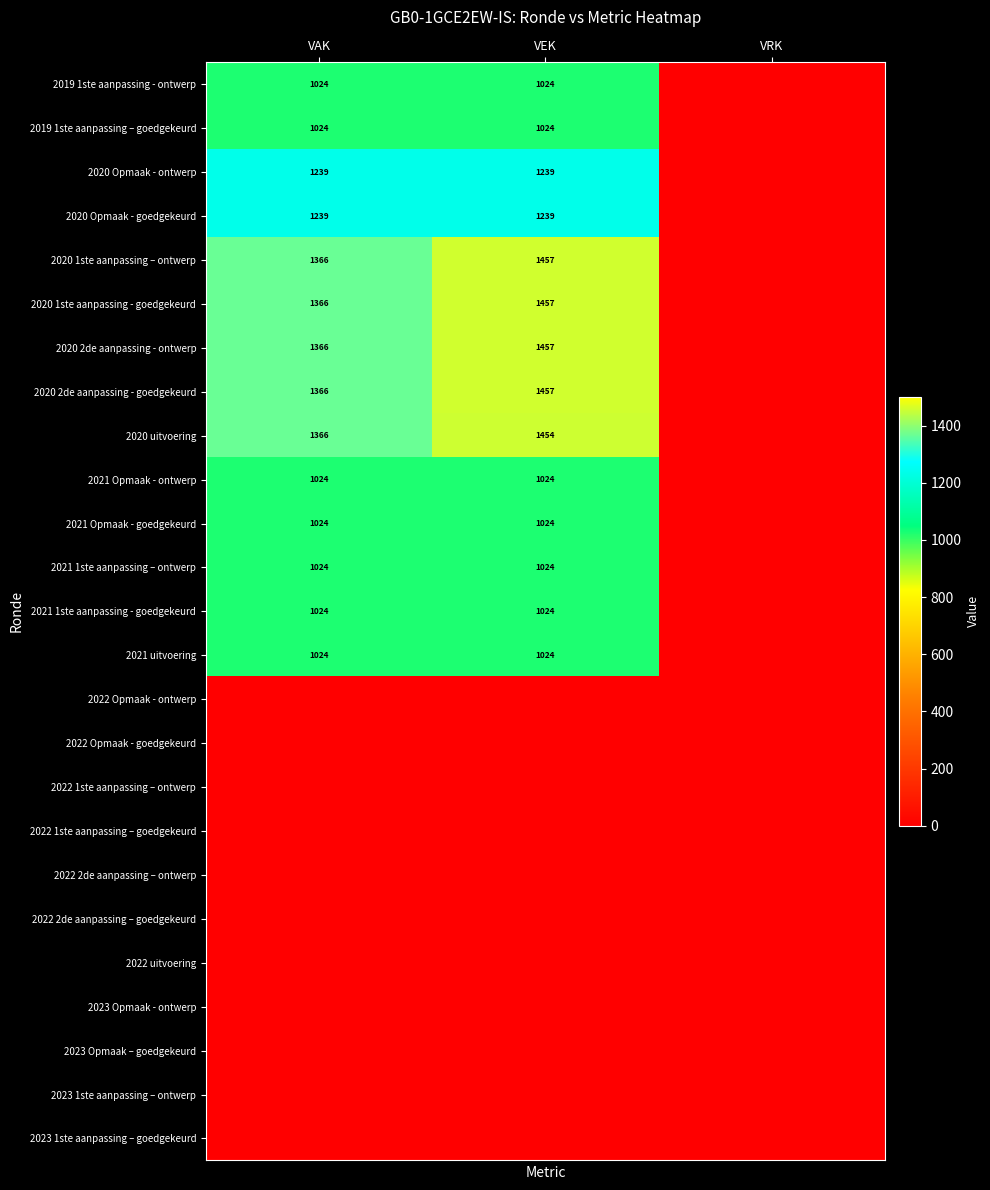

What is the total value across all series at VEK?

16928